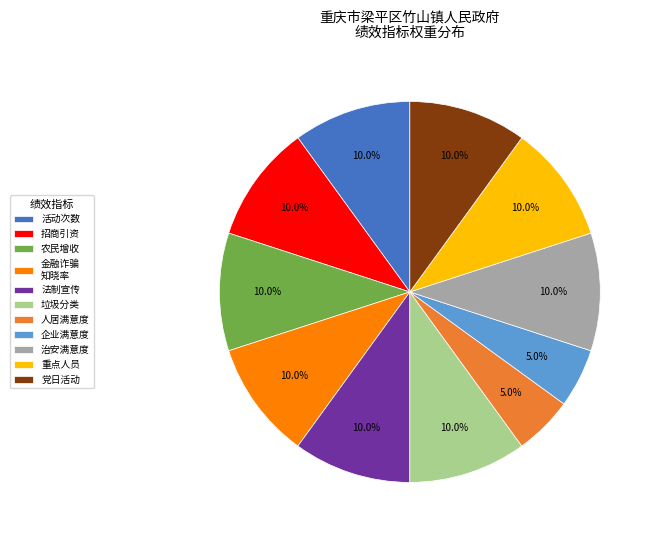

How many segments does this pie chart have?

11